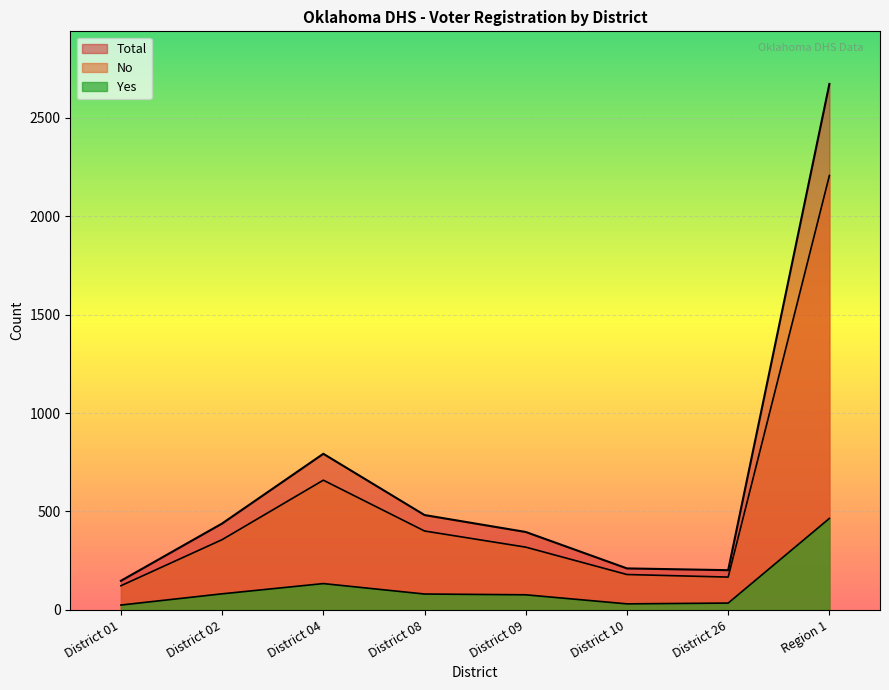

Rank the series by their maximum value, from lowest to highest.

Yes, No, Total